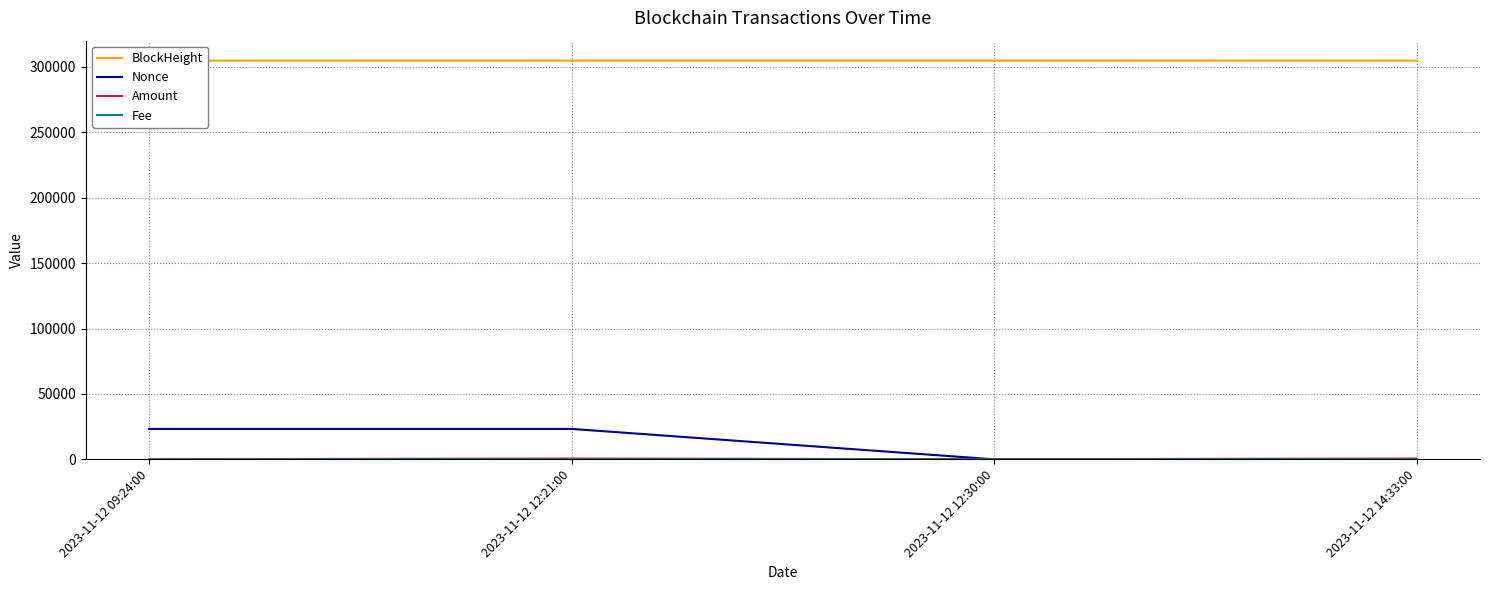

True or false: BlockHeight and Amount intersect in this chart.

False